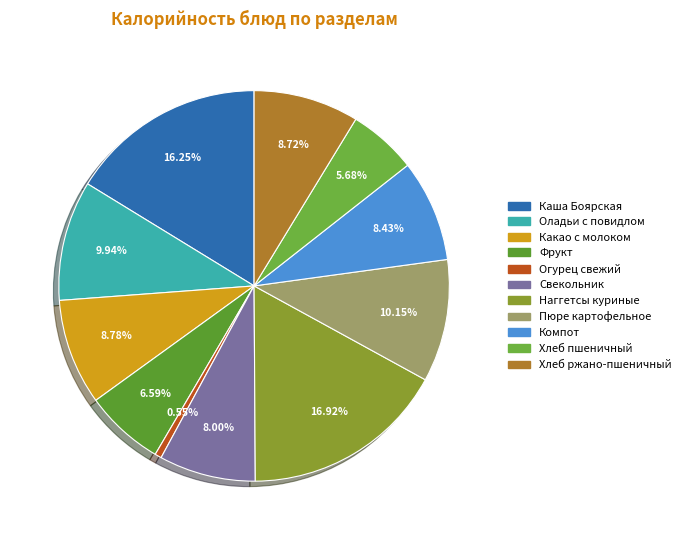

How many slices are in this pie chart?

11